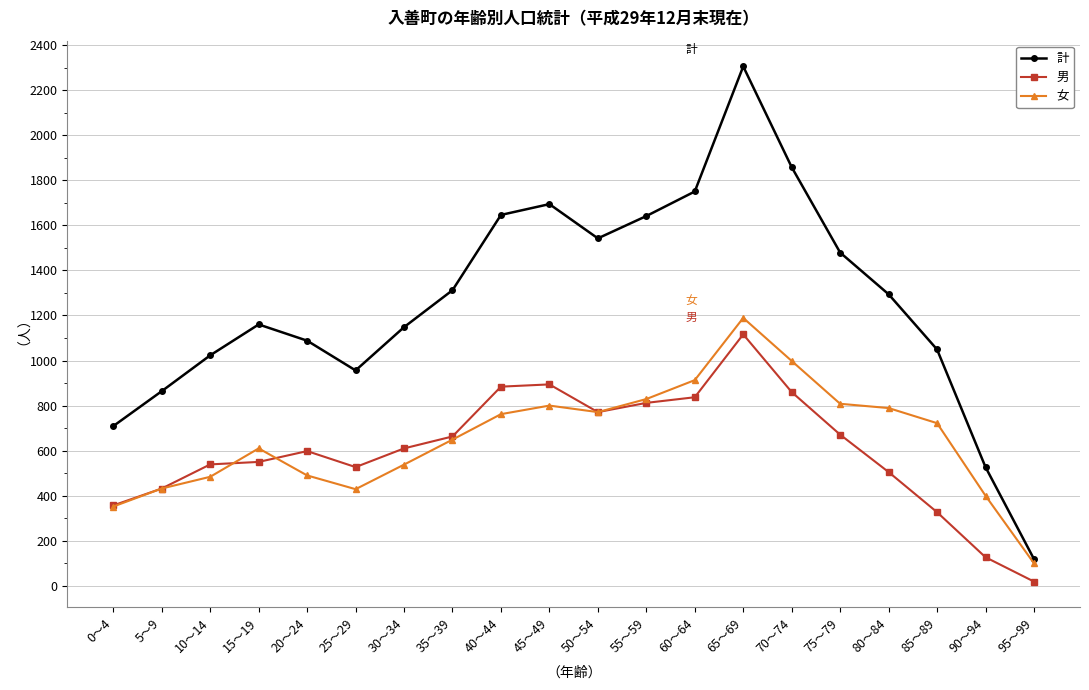

What position from the left is 70～74?

15